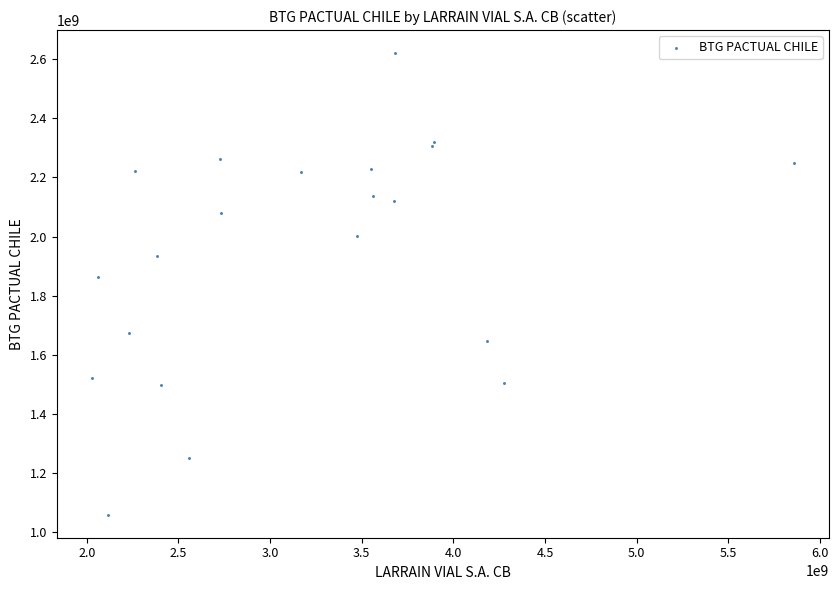

What Y value in the scatter plot is closest to 1839813094?

1861633611.9